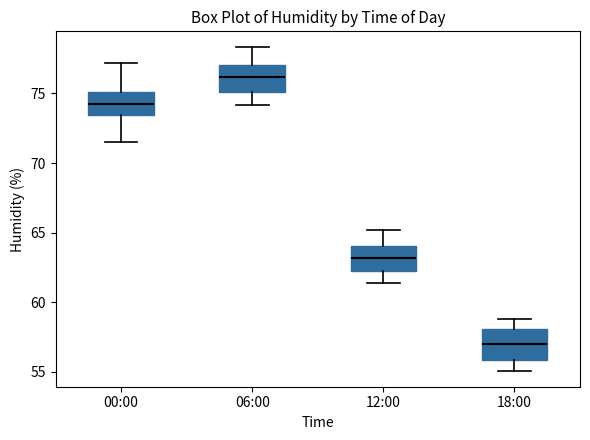

Reading left to right, read every box against the y-axis: the position of its median line, the range the box covers, and the ends of its whiskers. The values are not printed on the chart, so give them approximately, as read against the axis.

00:00: median 74.5, box 73.5 to 75.0, whiskers 71.5 to 77.0
06:00: median 76.0, box 75.0 to 77.0, whiskers 74.0 to 78.5
12:00: median 63.0, box 62.0 to 64.0, whiskers 61.5 to 65.0
18:00: median 57.0, box 56.0 to 58.0, whiskers 55.0 to 59.0